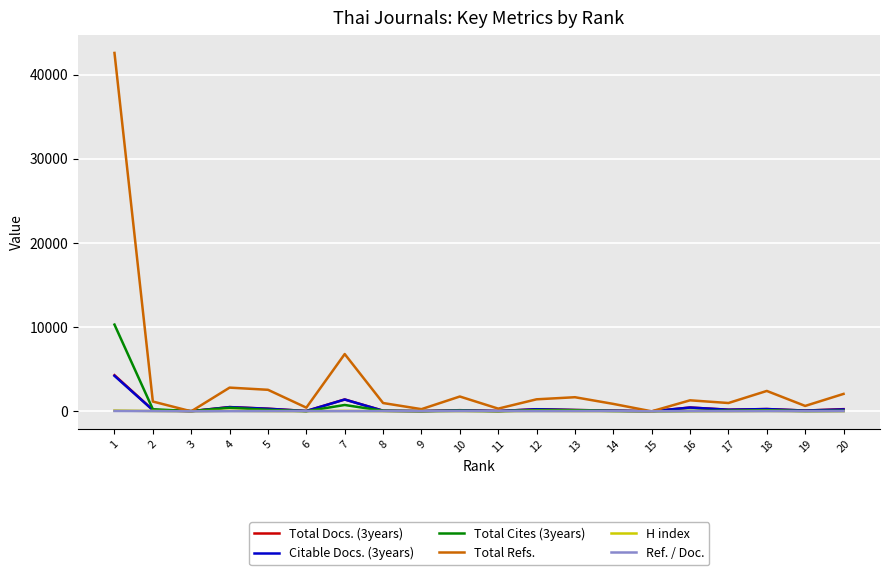

What are all the series names shown in the legend?

Total Docs. (3years), Citable Docs. (3years), Total Cites (3years), Total Refs., H index, Ref. / Doc.